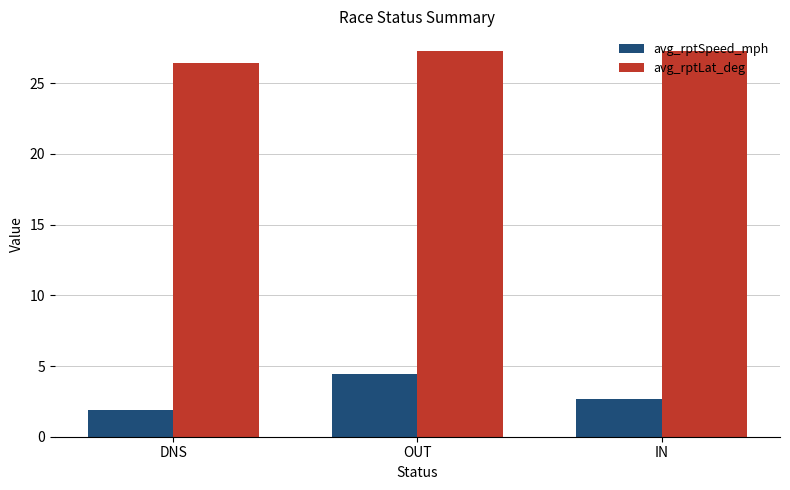

Is the value of avg_rptLat_deg at IN greater than the value of avg_rptSpeed_mph at DNS?

Yes